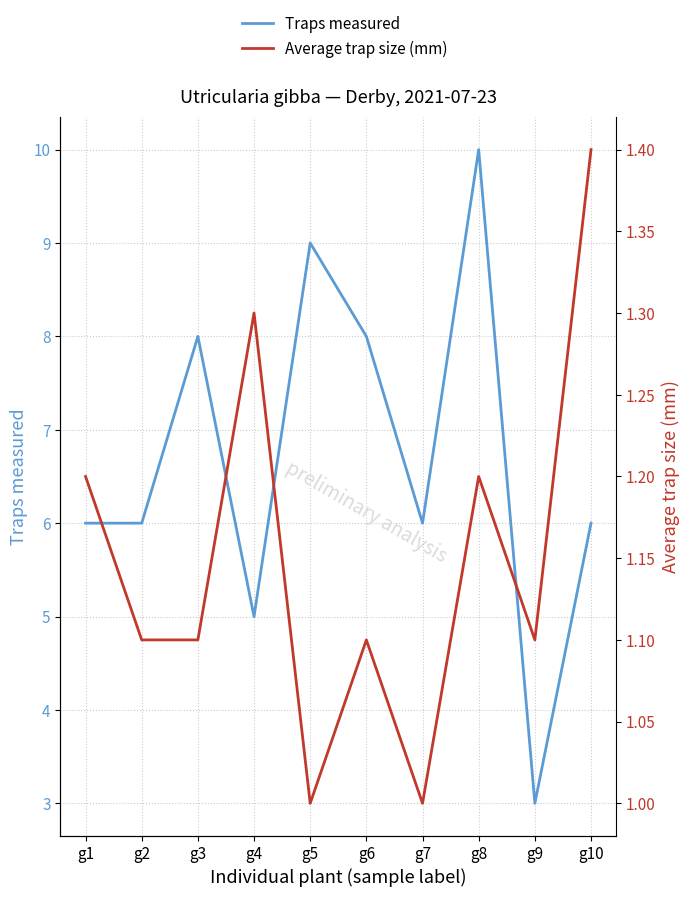

What is the total value across all series at g2?

7.1